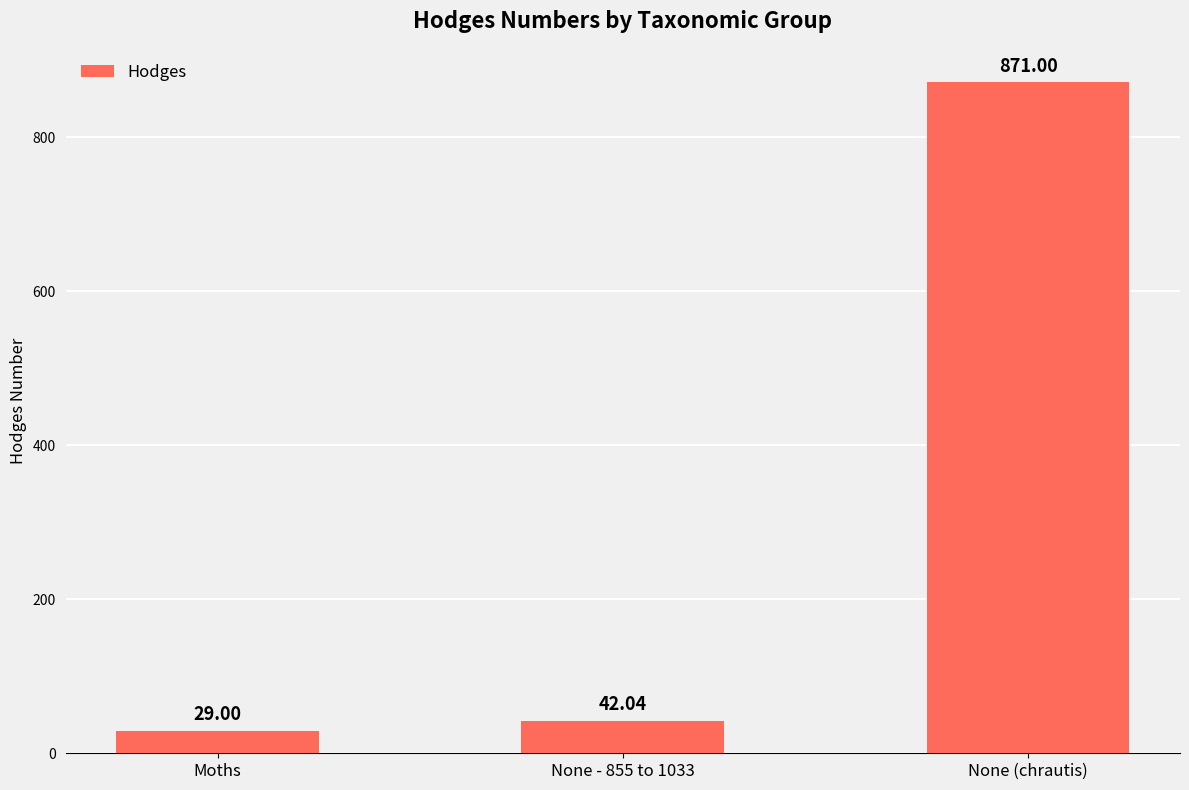

What value does the data have at None - 855 to 1033?

42.0